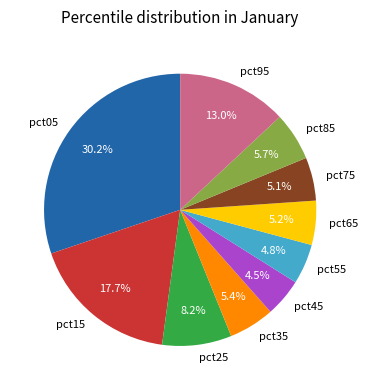

Which category has the biggest portion of the pie?

pct05